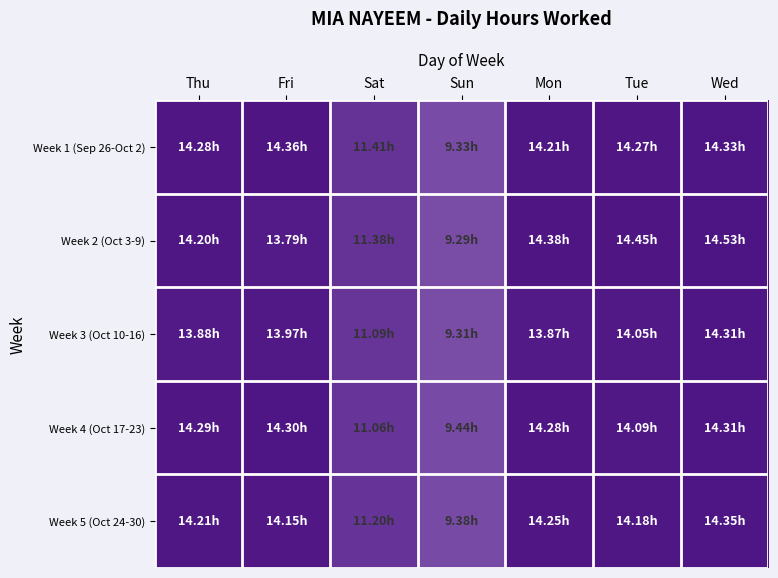

Reading left to right, extract all data points from this chart.

Week 1 (Sep 26-Oct 2): Thu=14.3	Fri=14.4	Sat=11.4	Sun=9.3	Mon=14.2	Tue=14.3	Wed=14.3
Week 2 (Oct 3-9): Thu=14.2	Fri=13.8	Sat=11.4	Sun=9.3	Mon=14.4	Tue=14.4	Wed=14.5
Week 3 (Oct 10-16): Thu=13.9	Fri=14.0	Sat=11.1	Sun=9.3	Mon=13.9	Tue=14.1	Wed=14.3
Week 4 (Oct 17-23): Thu=14.3	Fri=14.3	Sat=11.1	Sun=9.4	Mon=14.3	Tue=14.1	Wed=14.3
Week 5 (Oct 24-30): Thu=14.2	Fri=14.2	Sat=11.2	Sun=9.4	Mon=14.2	Tue=14.2	Wed=14.3